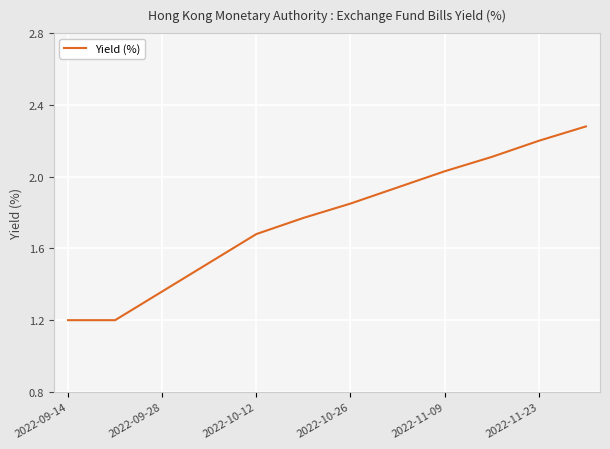

How many lines are shown in the chart?

1